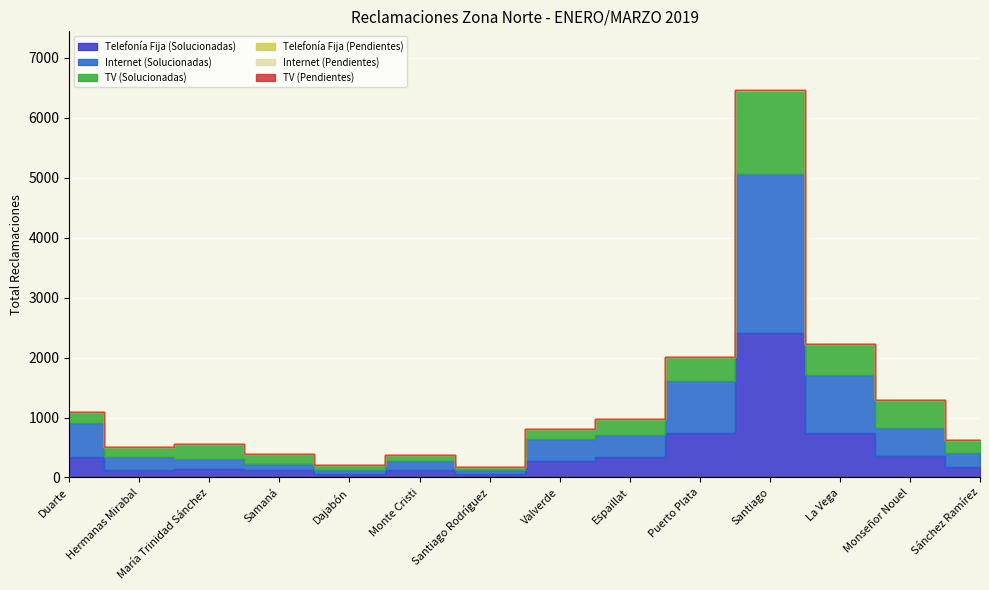

What is the sum of all TV (Solucionadas) values?

4412